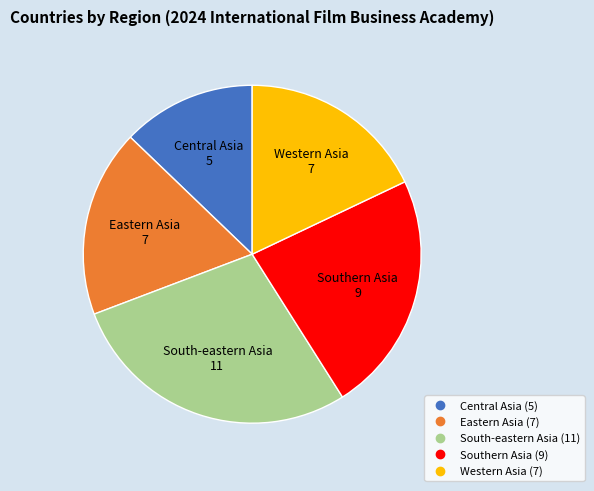

Do Western Asia and Central Asia together represent more than half of the pie?

No